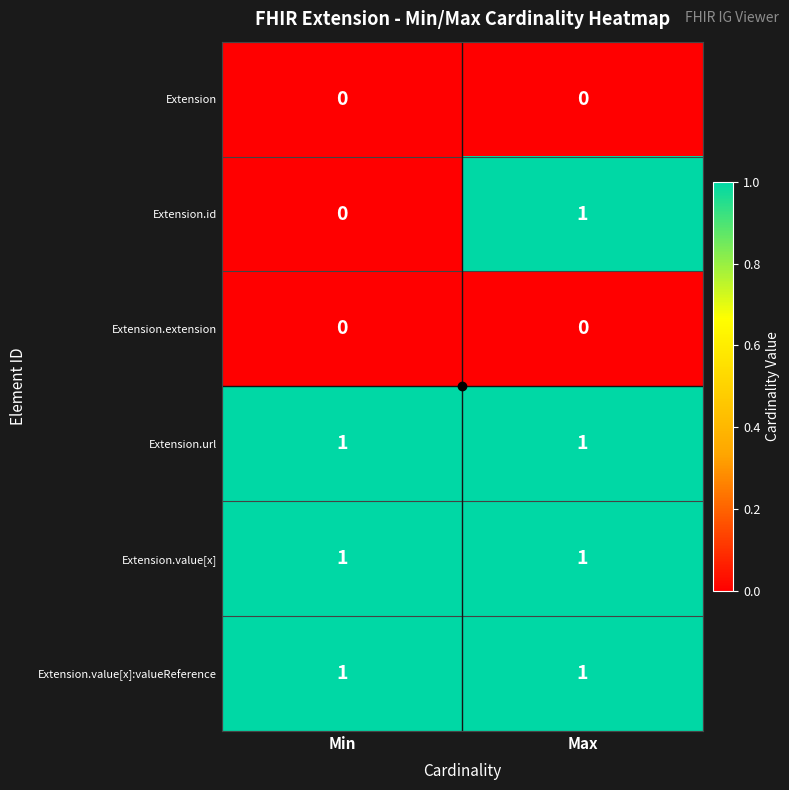

True or false: Extension.value[x]:valueReference has a value of 0 at Max.

False